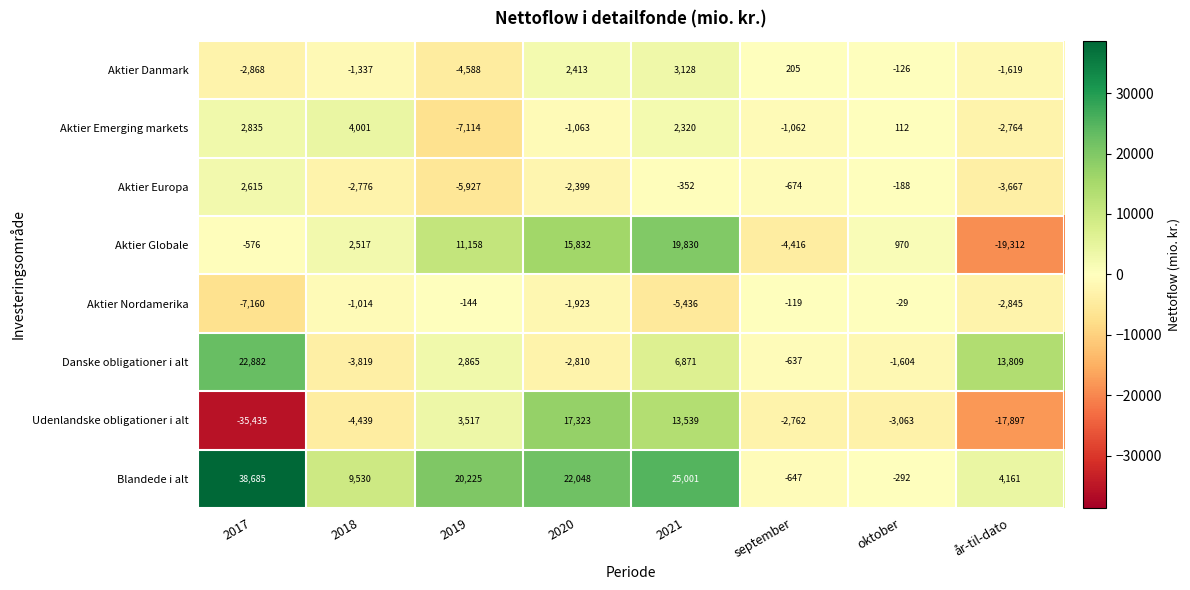

At which label is Aktier Europa closest to -1656?

2020